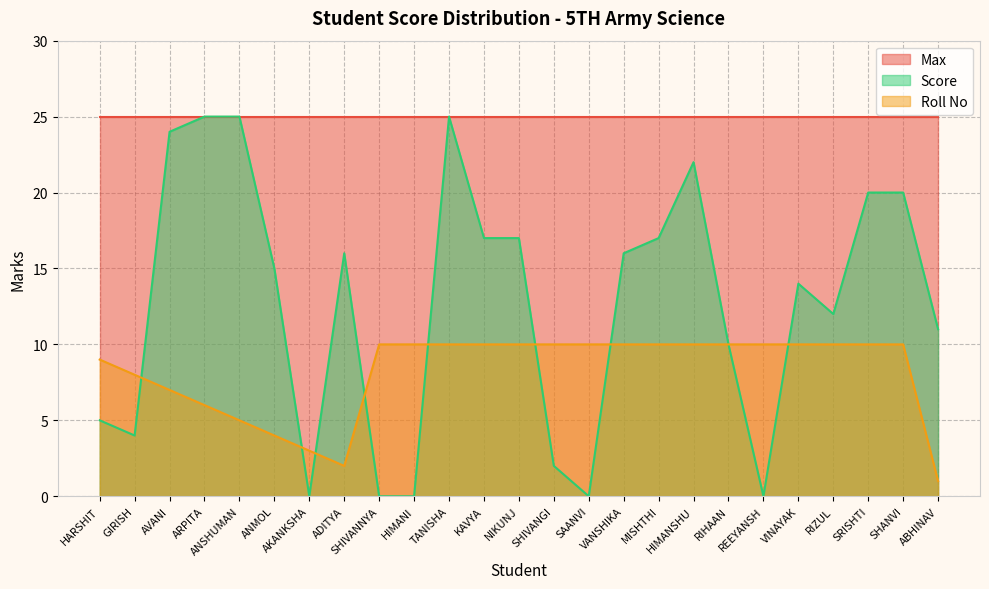

How many values in Score are above zero?

20